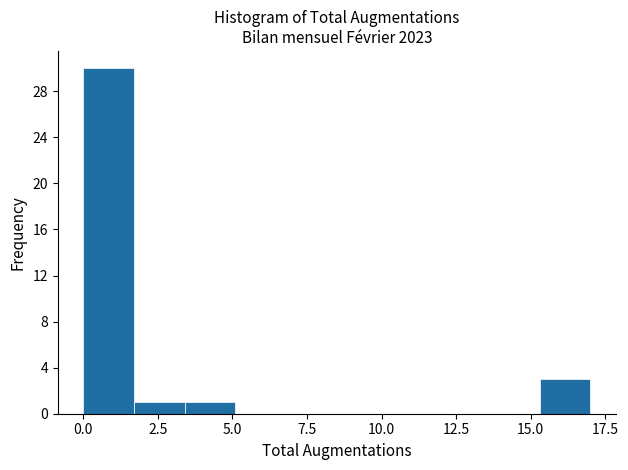

Around what value on the x-axis is the tallest bar? Give the approximate position of its centre, as read against the axis.

1.0